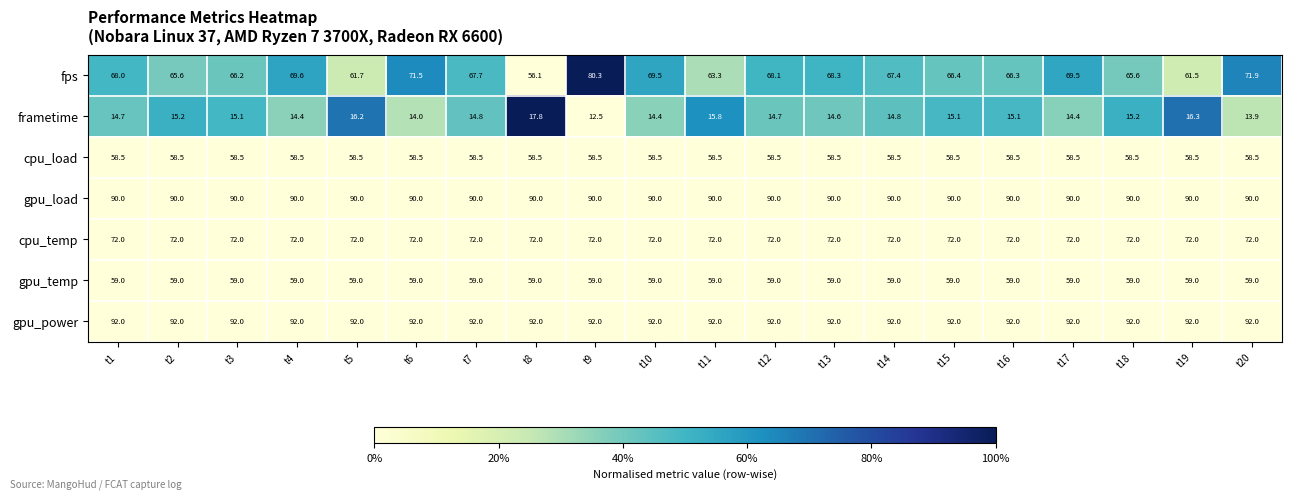

Which series changed the most between t1 and t14?

fps